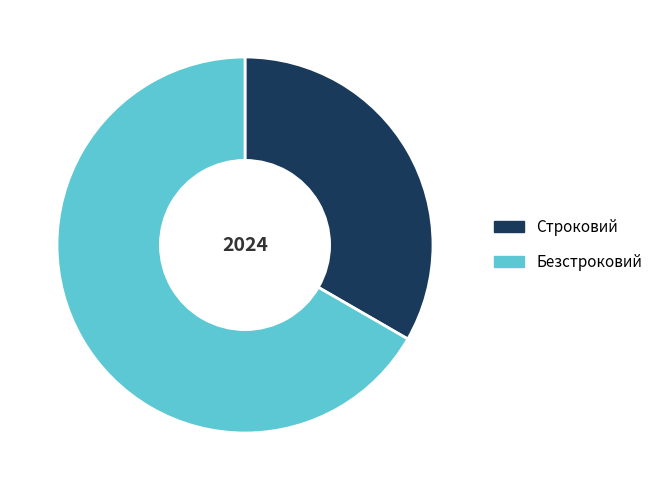

What is the ratio of the value at Строковий to the value at Безстроковий?

0.5